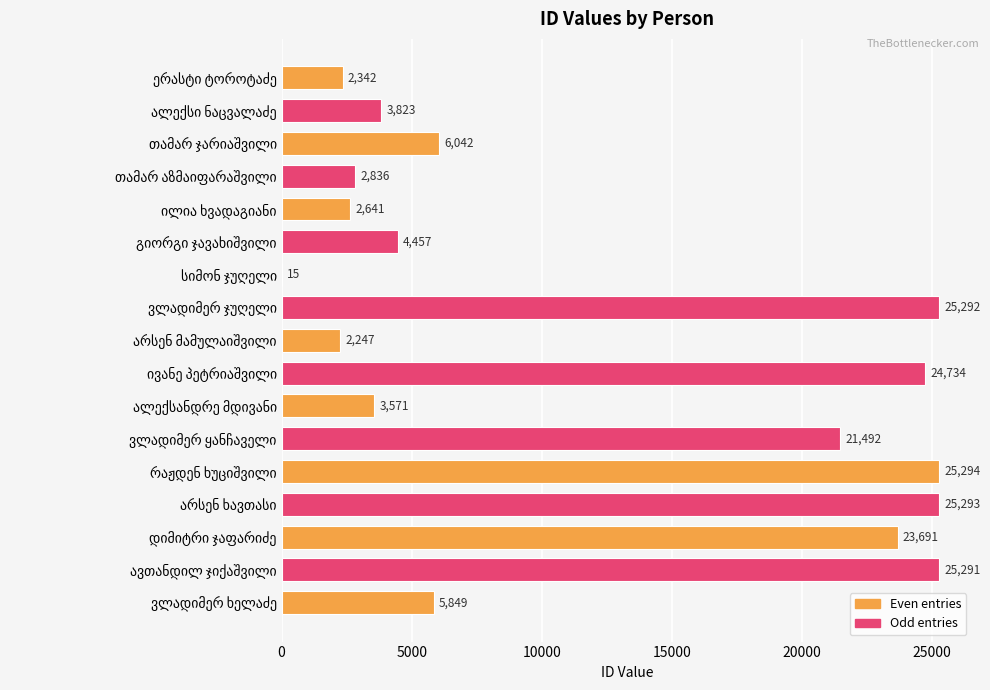

How many categories are shown in the chart?

17